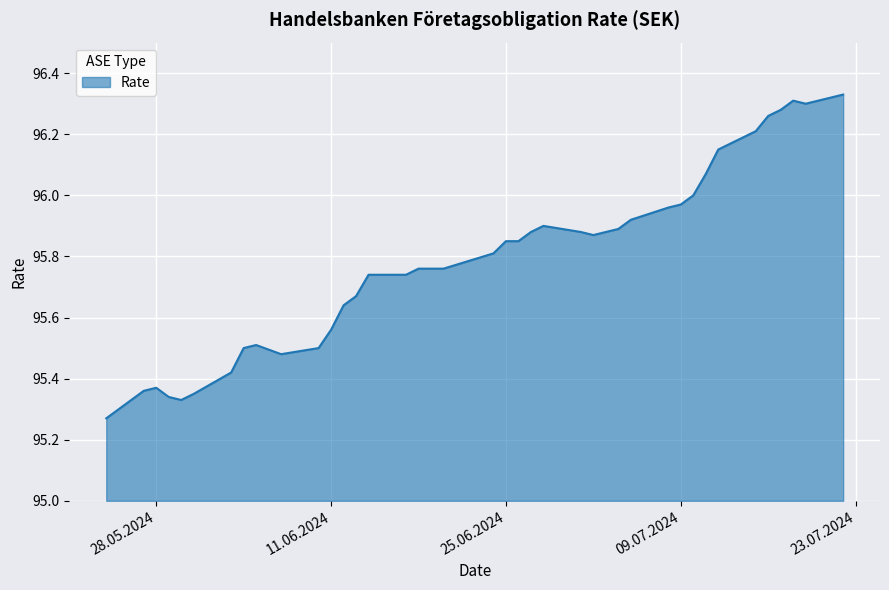

What is the difference between the maximum and minimum values?

1.1